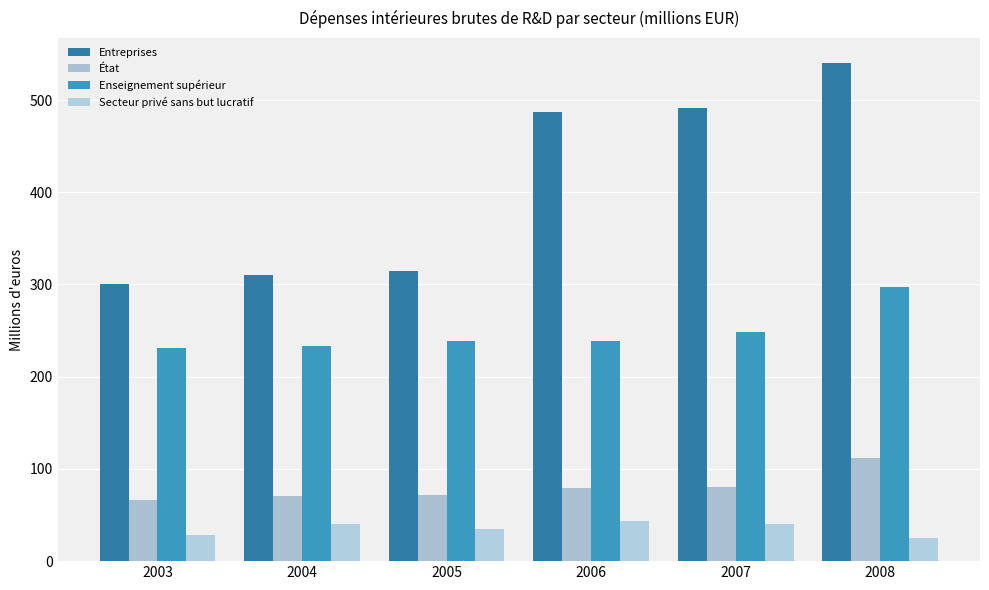

Rank the categories by Enseignement supérieur value from lowest to highest.

2003, 2004, 2006, 2005, 2007, 2008